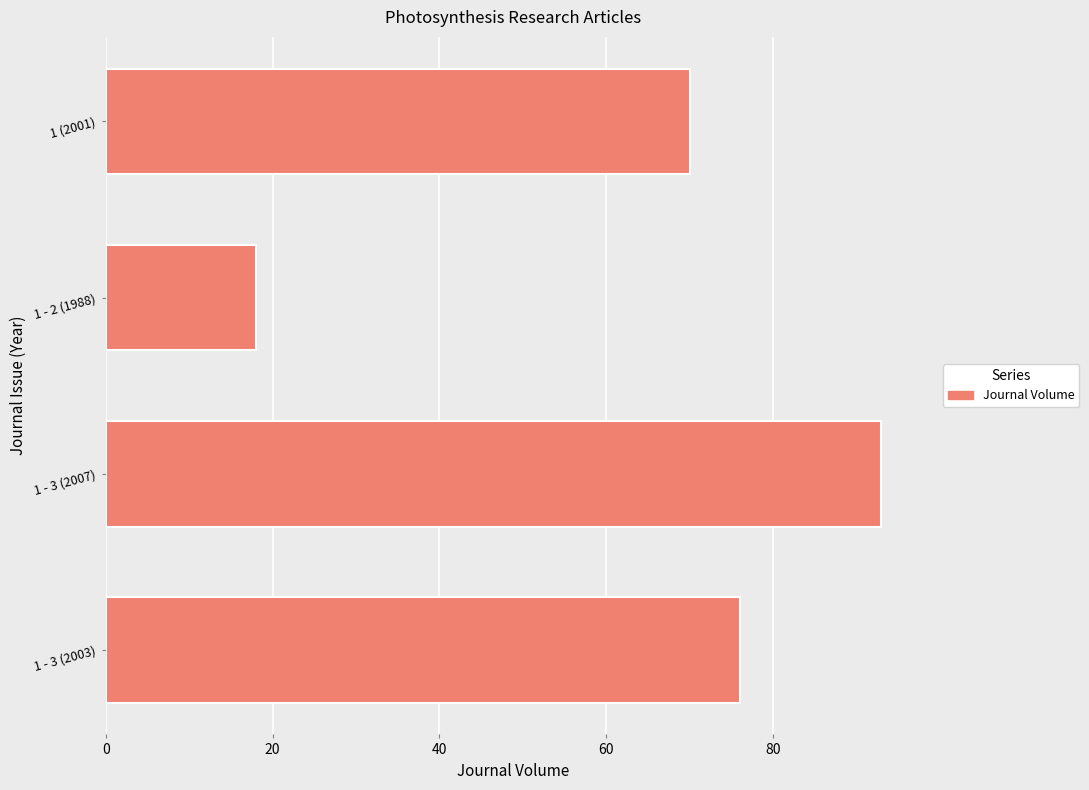

The value at 1 (2001) is 106. True or false?

False